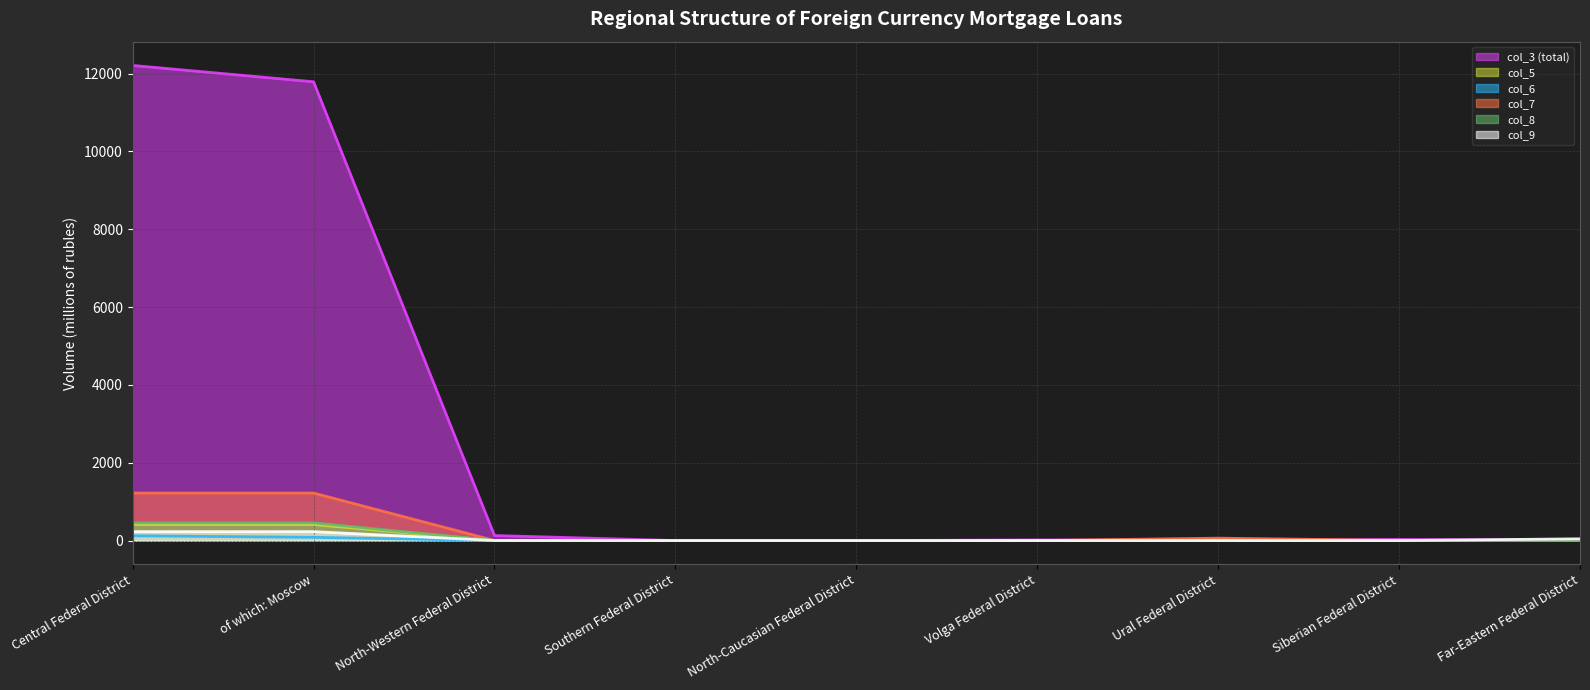

What is the label of the 9th point from the right?

Central Federal District